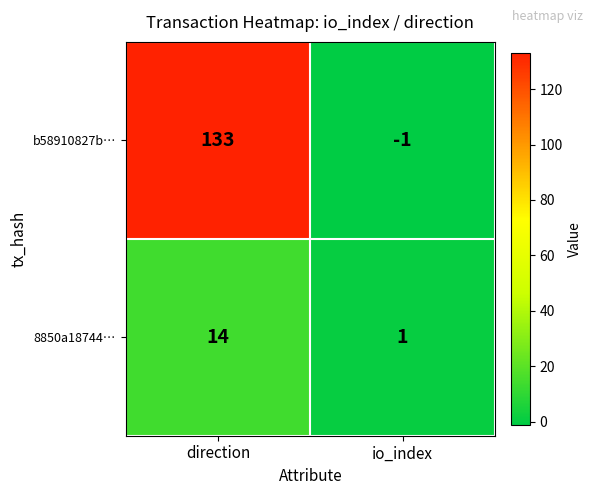

Count the number of categories in the chart.

2